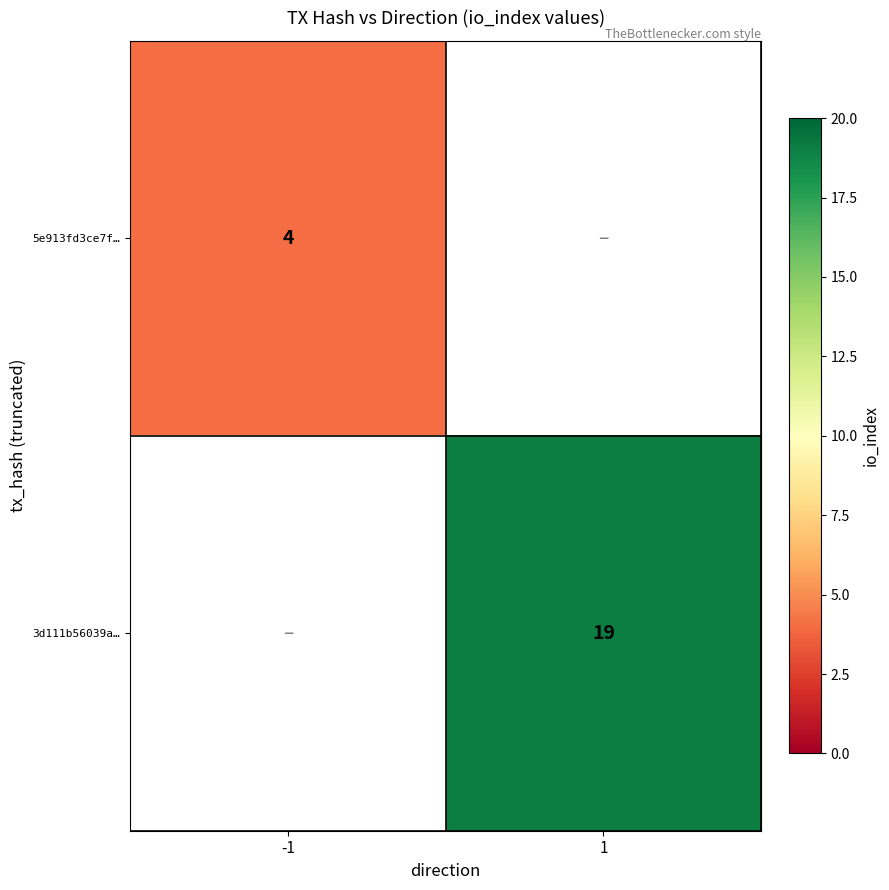

Which label corresponds to the largest value in the chart?

1